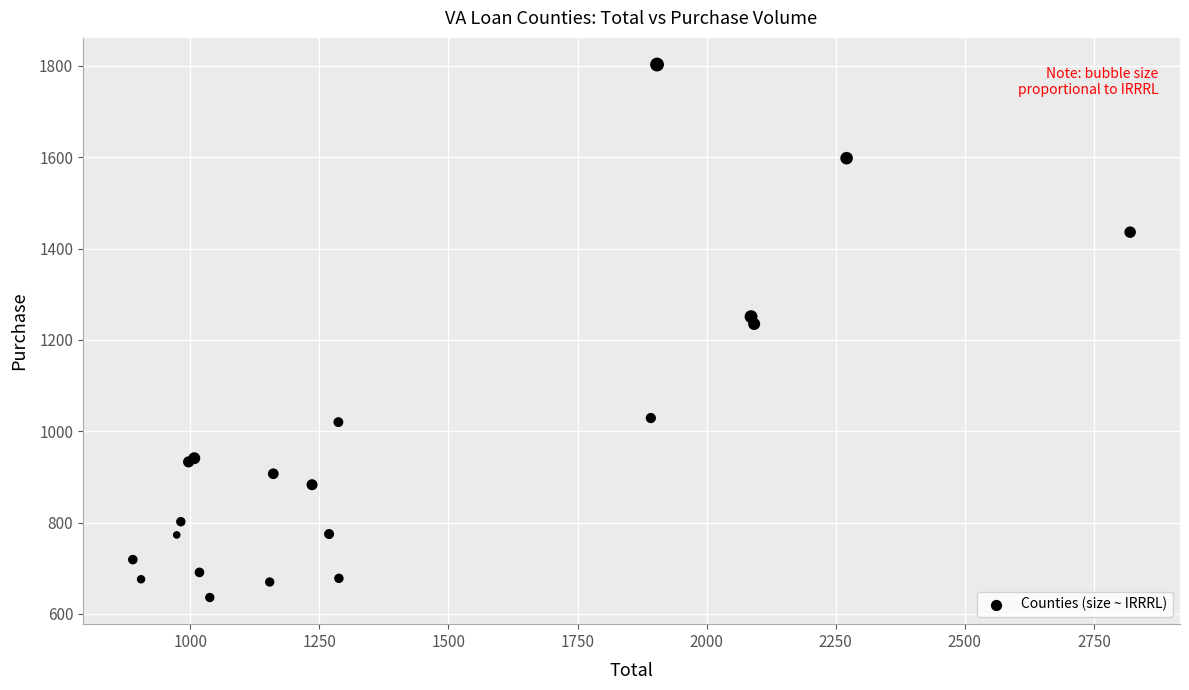

What Y value in the scatter plot is closest to 1219?

1235